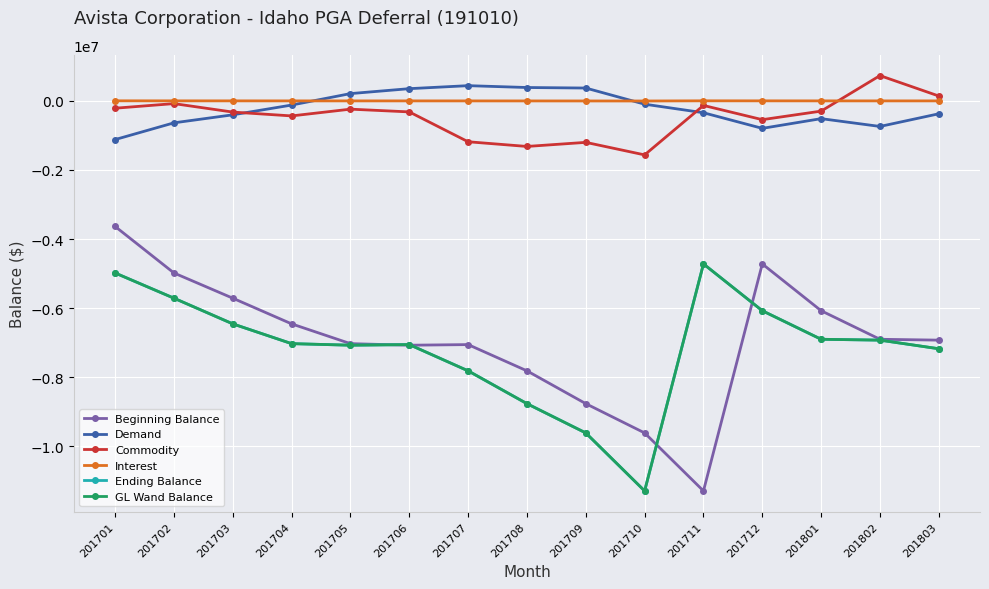

What is the minimum value for Ending Balance?

-11285498.6